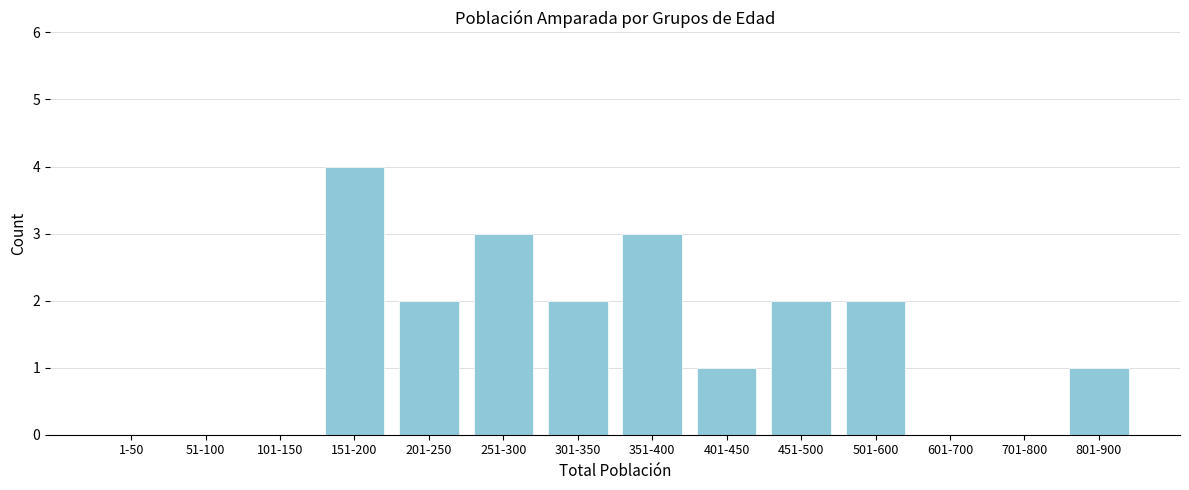

Reading left to right, extract all data points from this chart.

1-50=0	51-100=0	101-150=0	151-200=4	201-250=2	251-300=3	301-350=2	351-400=3	401-450=1	451-500=2	501-600=2	601-700=0	701-800=0	801-900=1